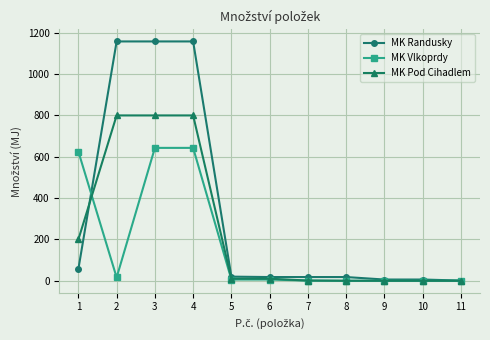

Rank the series by their average value, from highest to lowest.

MK Randusky, MK Pod Cihadlem, MK Vlkoprdy